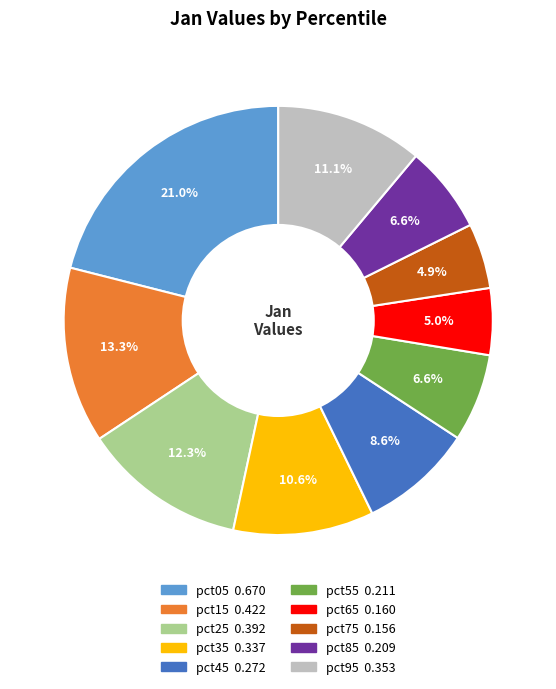

Do pct95 and pct25 together represent more than half of the pie?

No